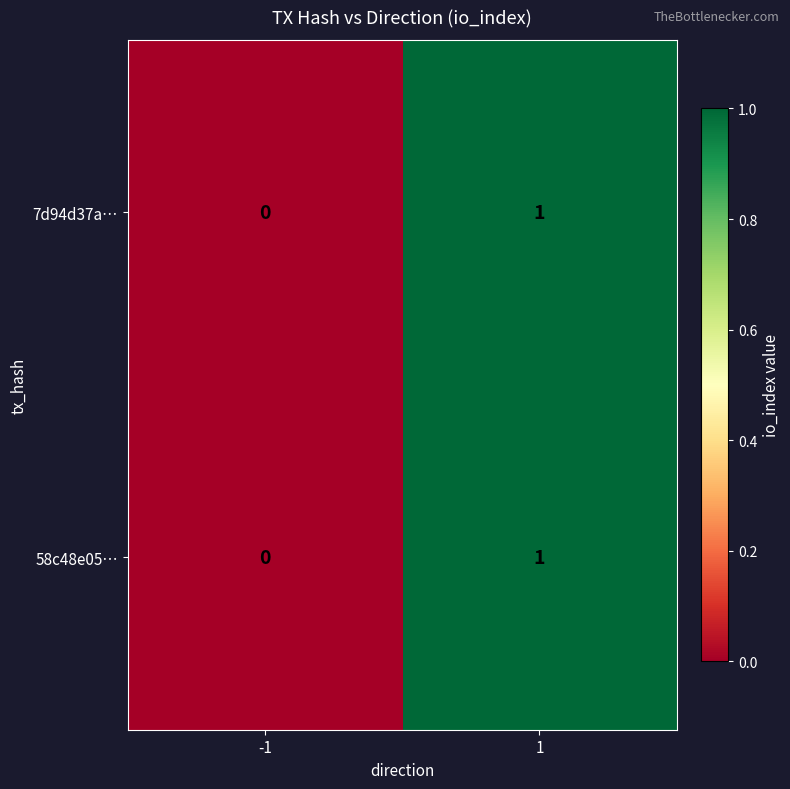

The 7d94d37a… series shows 2 at 1. True or false?

False